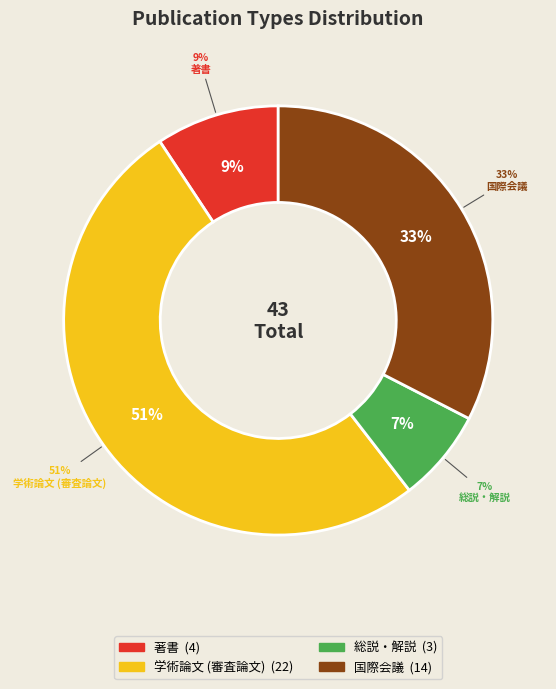

The 著書 slice represents 9% of the pie. True or false?

True